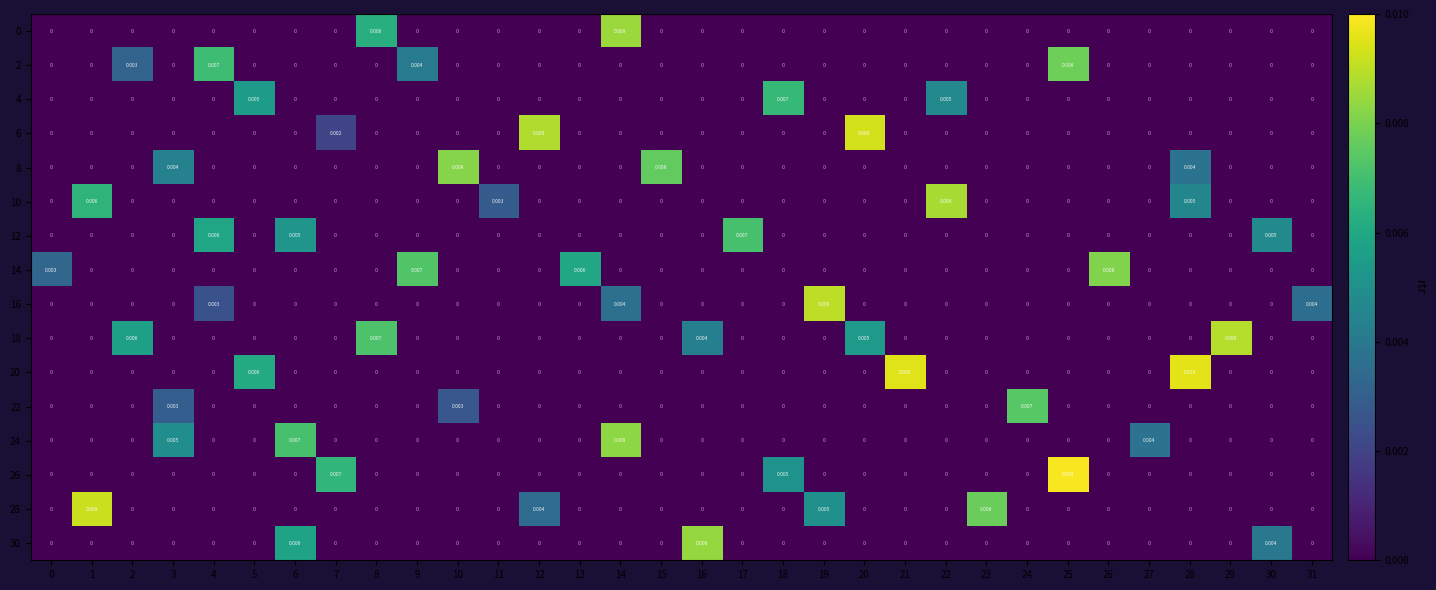

How many distinct data groups are displayed?

16